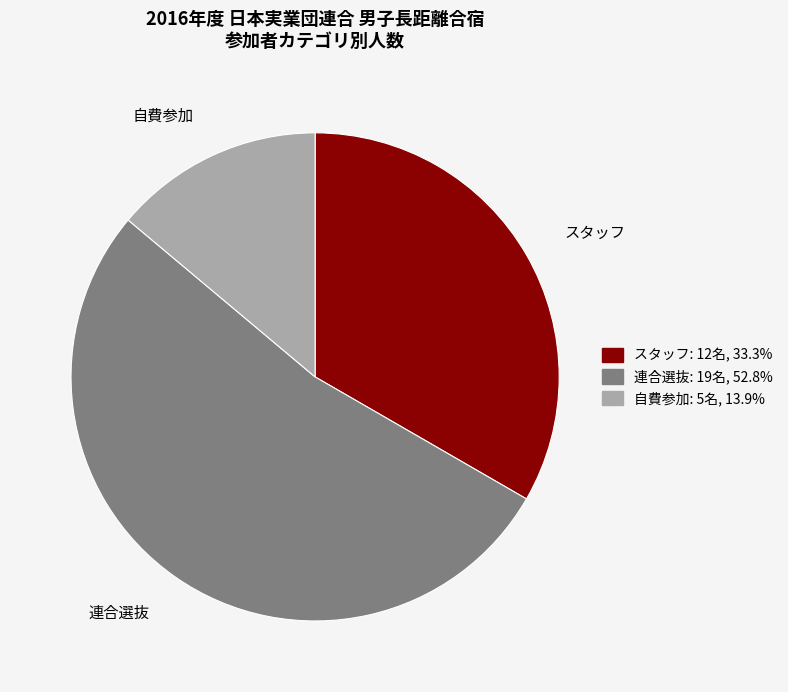

Count the number of slices in the pie.

3